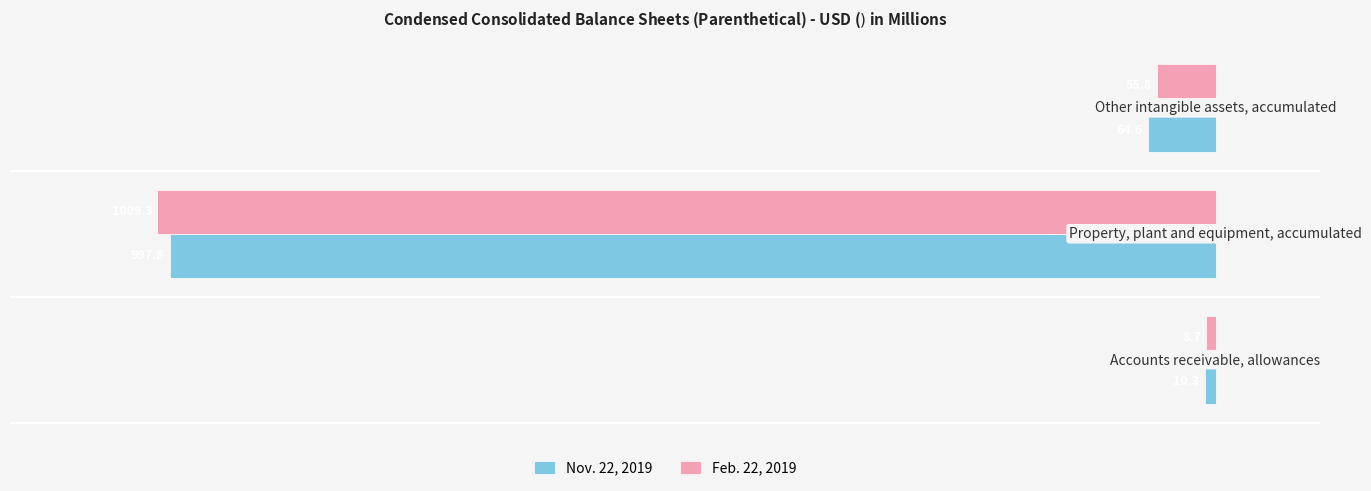

What is the sum of all Feb. 22, 2019 values?

-1073.8